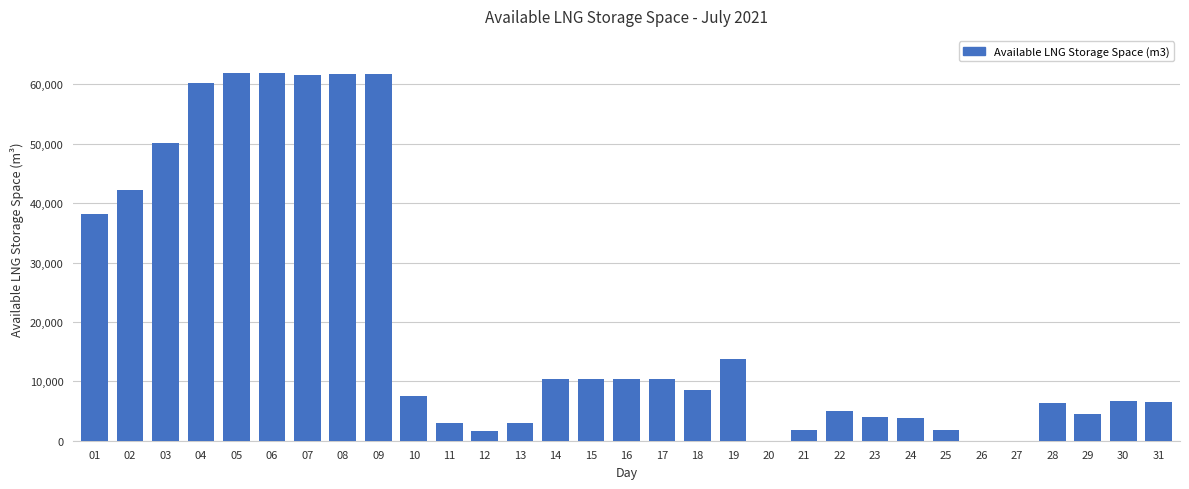

What is the change in value from 02 to 17?

-31858